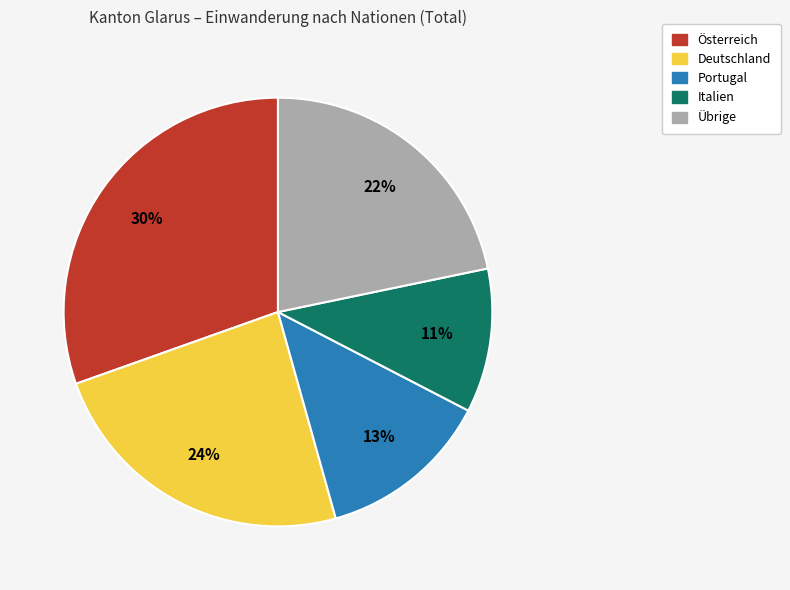

Count the number of slices in the pie.

5